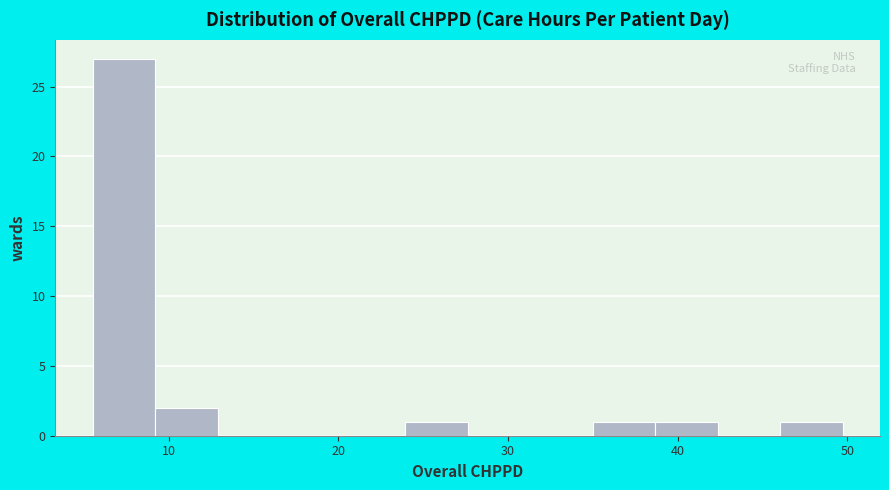

Read against the x-axis, roughly where is the centre of the tallest bar?

7